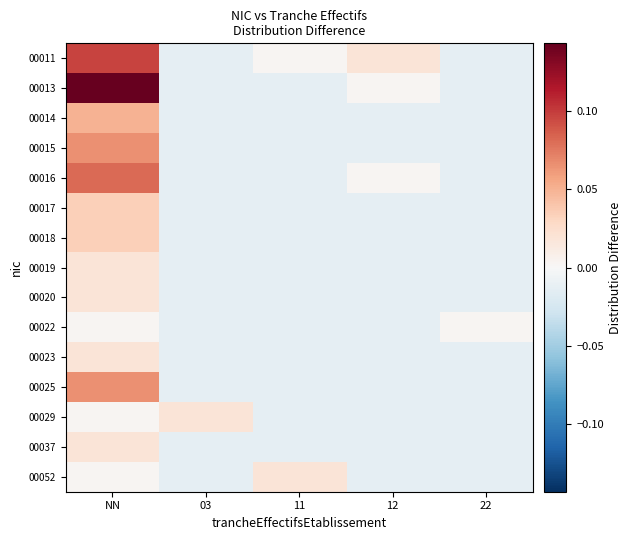

Reading right to left, what are all the values shown in this chart?

00011: 22=-0.0	12=0.0	11=0.0	03=-0.0	NN=0.1
00013: 22=-0.0	12=0.0	11=-0.0	03=-0.0	NN=0.1
00014: 22=-0.0	12=-0.0	11=-0.0	03=-0.0	NN=0.0
00015: 22=-0.0	12=-0.0	11=-0.0	03=-0.0	NN=0.1
00016: 22=-0.0	12=0.0	11=-0.0	03=-0.0	NN=0.1
00017: 22=-0.0	12=-0.0	11=-0.0	03=-0.0	NN=0.0
00018: 22=-0.0	12=-0.0	11=-0.0	03=-0.0	NN=0.0
00019: 22=-0.0	12=-0.0	11=-0.0	03=-0.0	NN=0.0
00020: 22=-0.0	12=-0.0	11=-0.0	03=-0.0	NN=0.0
00022: 22=0.0	12=-0.0	11=-0.0	03=-0.0	NN=0.0
00023: 22=-0.0	12=-0.0	11=-0.0	03=-0.0	NN=0.0
00025: 22=-0.0	12=-0.0	11=-0.0	03=-0.0	NN=0.1
00029: 22=-0.0	12=-0.0	11=-0.0	03=0.0	NN=0.0
00037: 22=-0.0	12=-0.0	11=-0.0	03=-0.0	NN=0.0
00052: 22=-0.0	12=-0.0	11=0.0	03=-0.0	NN=0.0